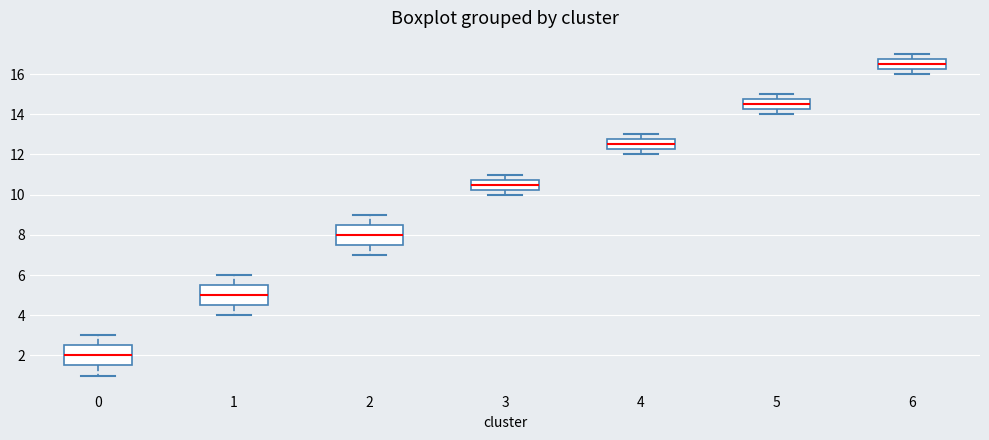

Reading left to right, transcribe this box plot: for each box, give where its median line is, the range the box spans, and where its two whiskers end, as read against the y-axis. The values are not printed on the chart, so give them approximately, as read against the axis.

0: median 2.0, box 1.6 to 2.6, whiskers 1.0 to 3.0
1: median 5.0, box 4.6 to 5.6, whiskers 4.0 to 6.0
2: median 8.0, box 7.6 to 8.6, whiskers 7.0 to 9.0
3: median 10.6, box 10.2 to 10.8, whiskers 10.0 to 11.0
4: median 12.6, box 12.2 to 12.8, whiskers 12.0 to 13.0
5: median 14.6, box 14.2 to 14.8, whiskers 14.0 to 15.0
6: median 16.6, box 16.2 to 16.8, whiskers 16.0 to 17.0